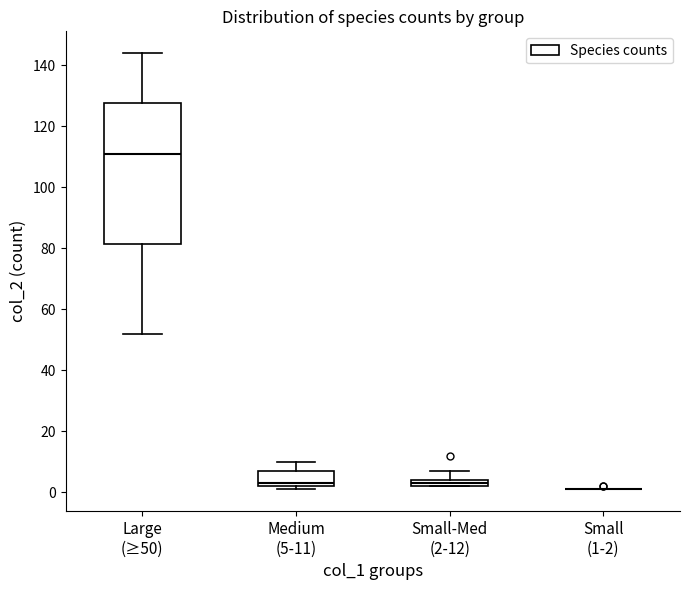

Comparing the boxes themselves (not the whiskers), which one is the tallest?

Large (≥50)